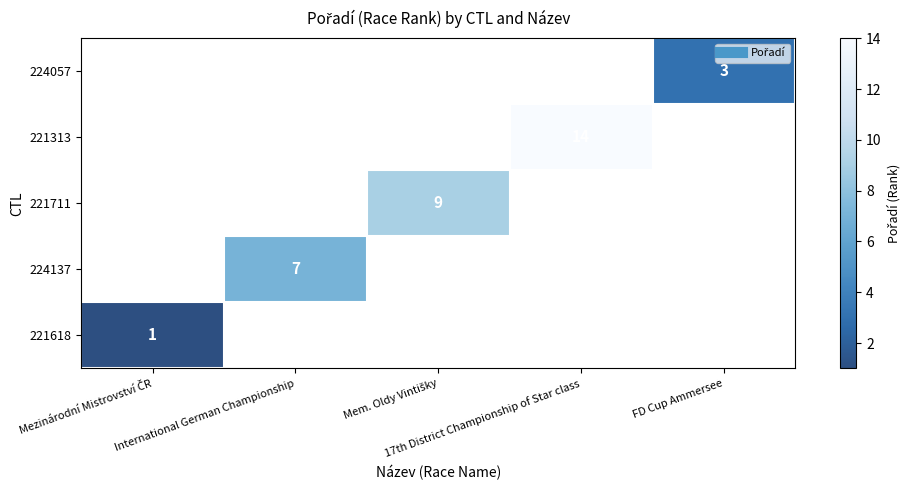

How many data points does each series have?

5